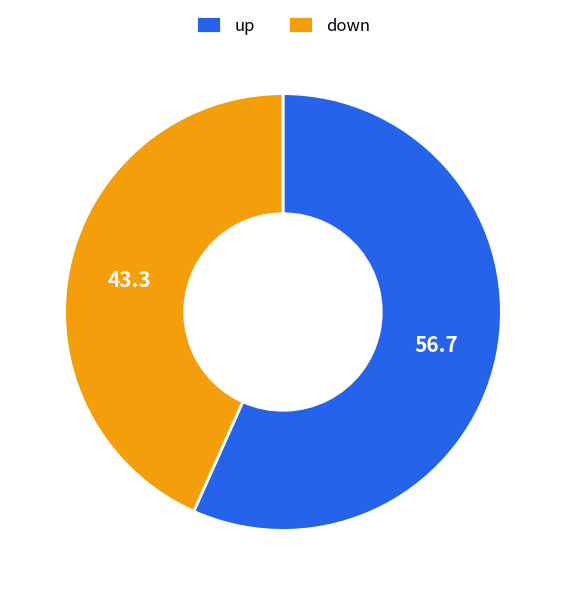

Do down and up together represent more than half of the pie?

Yes